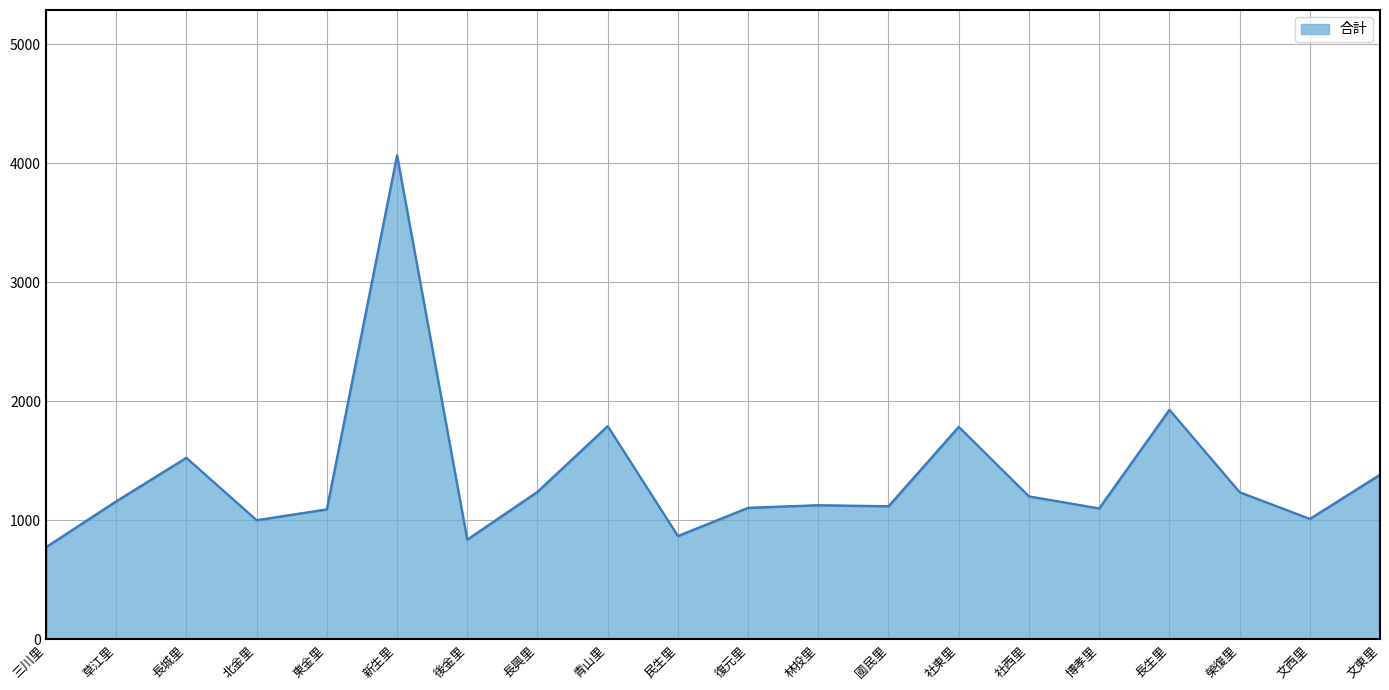

What is the difference between the maximum and minimum values?

3291